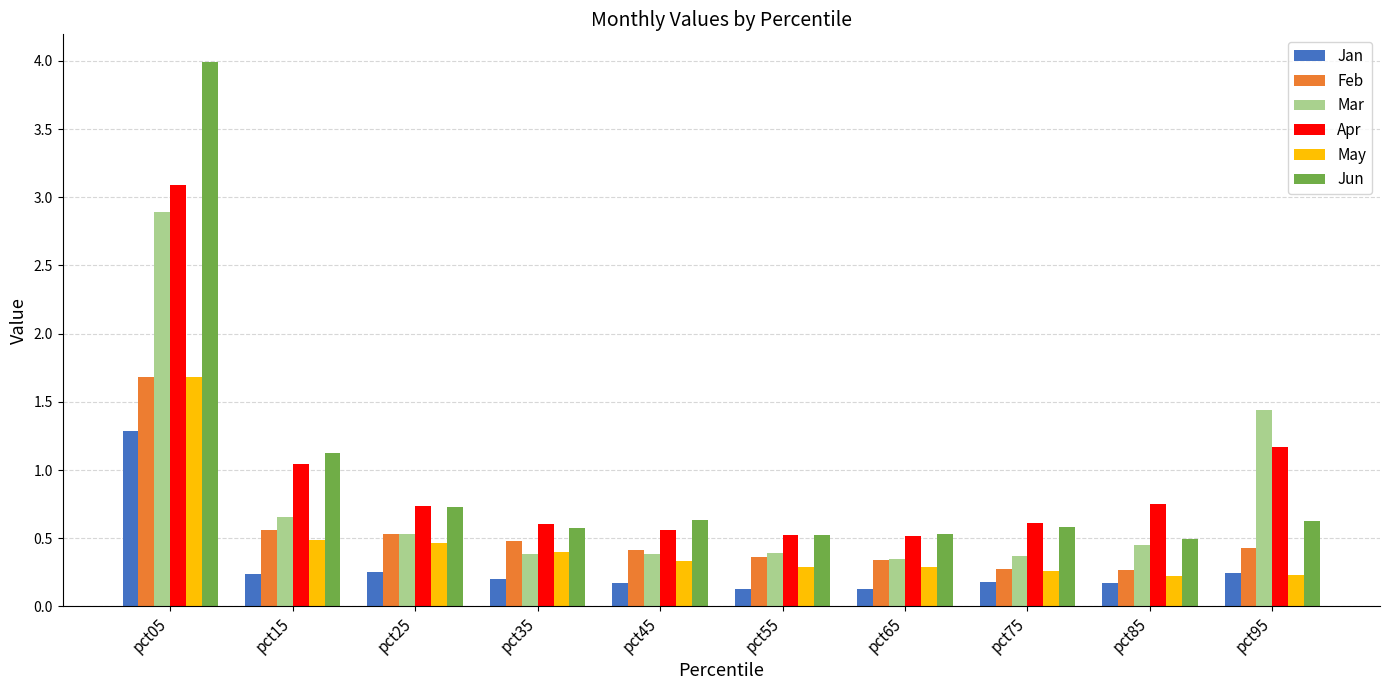

How many bars are there in each group?

6